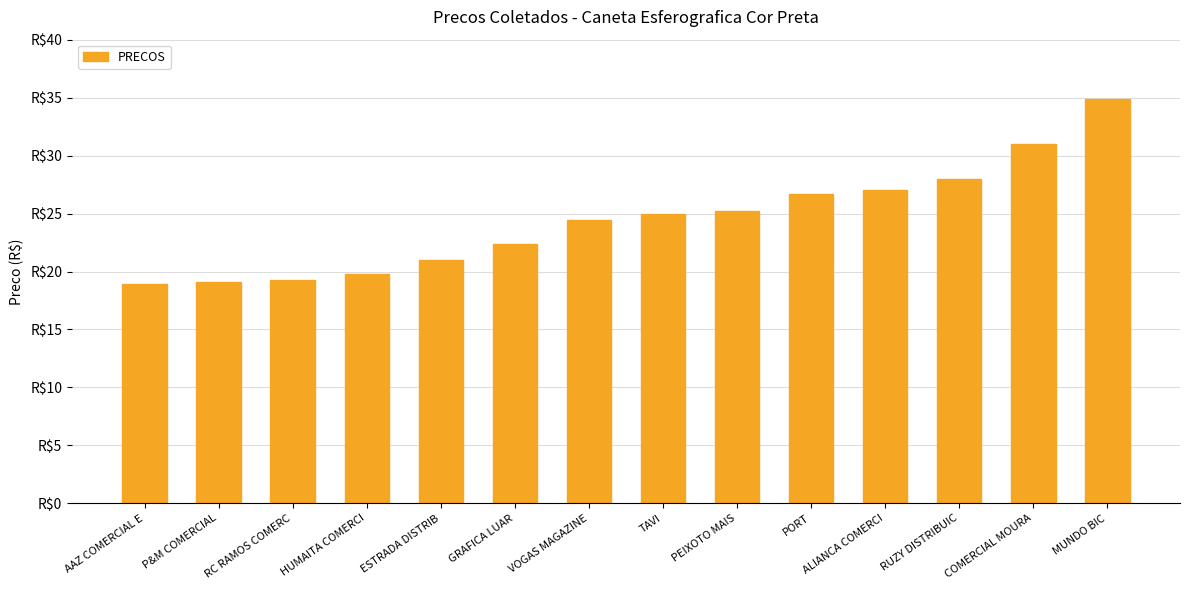

What is the value of the 1st bar from the left?

18.9